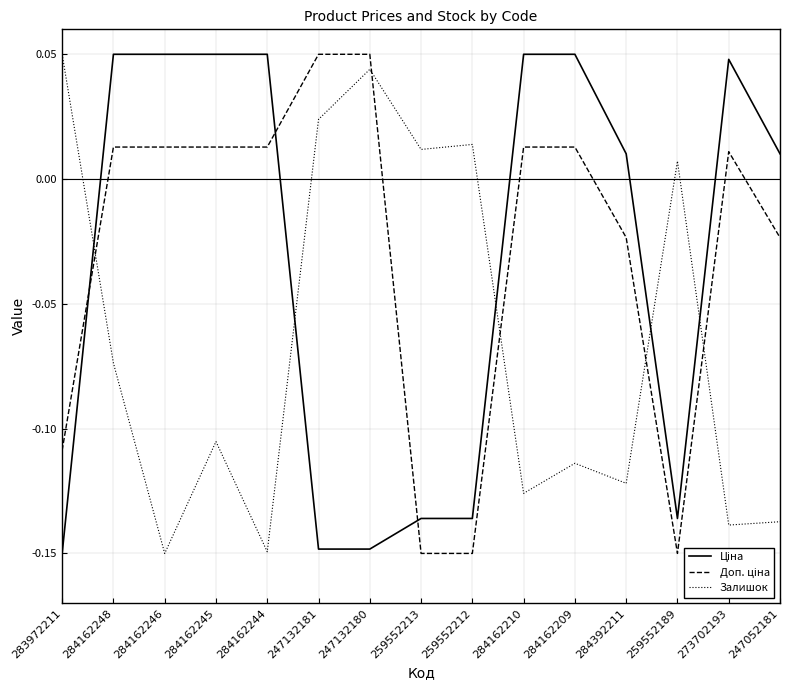

True or false: Залишок has more than 1 interior local peaks.

True